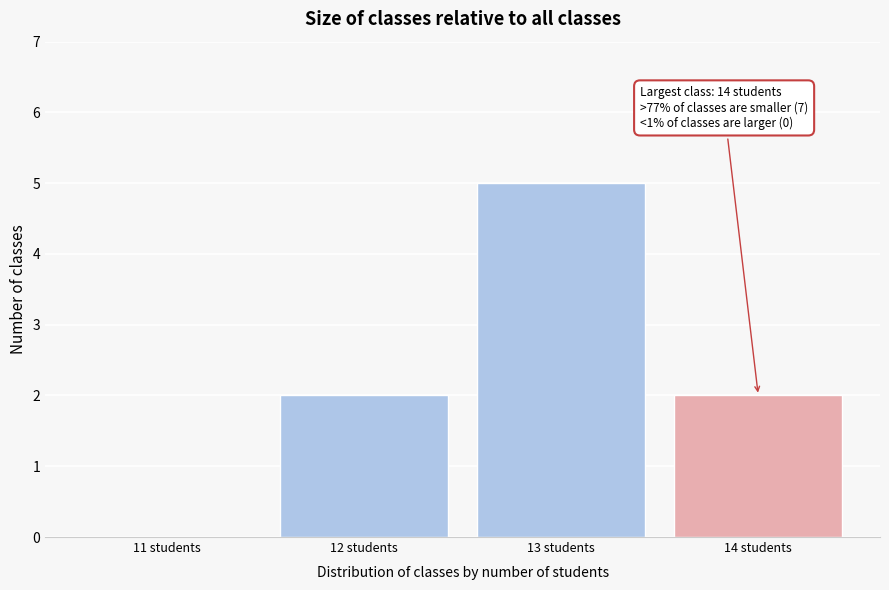

Reading left to right, list all the values displayed in this chart.

11 students=0	12 students=2	13 students=5	14 students=2